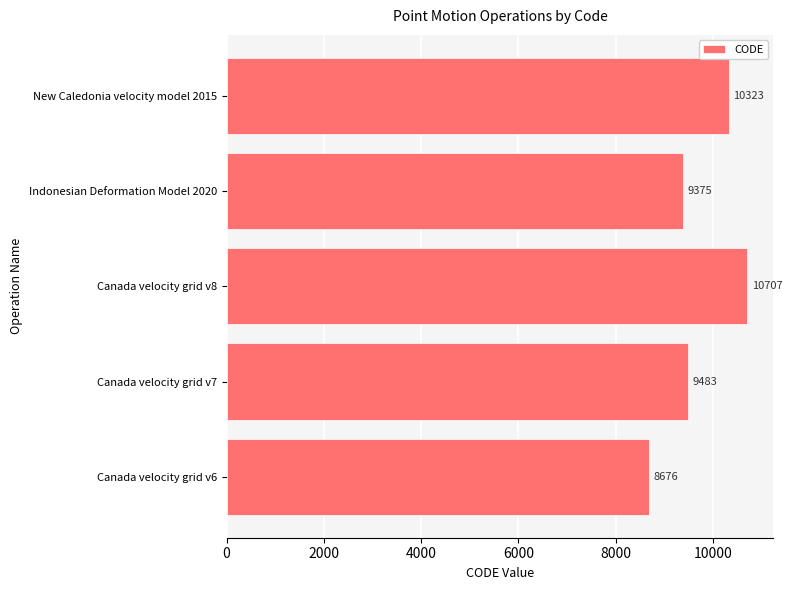

What is the difference between the maximum and second lowest values?

1332